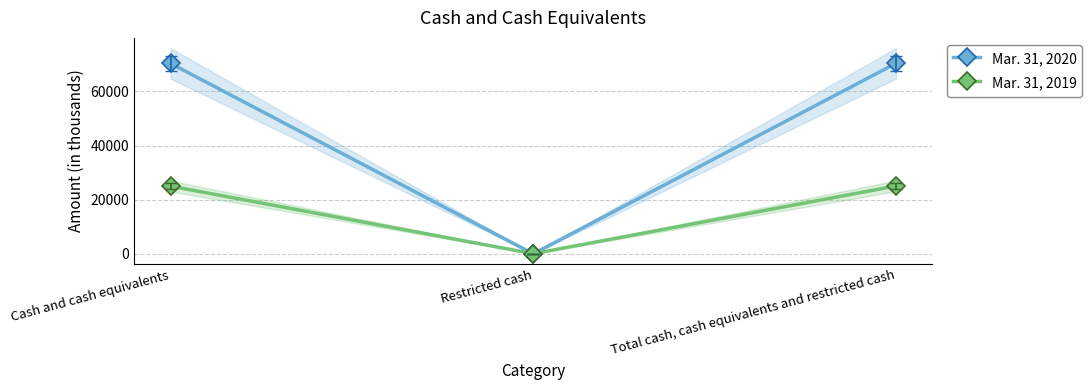

Is this an area chart (filled region under the line)?

No